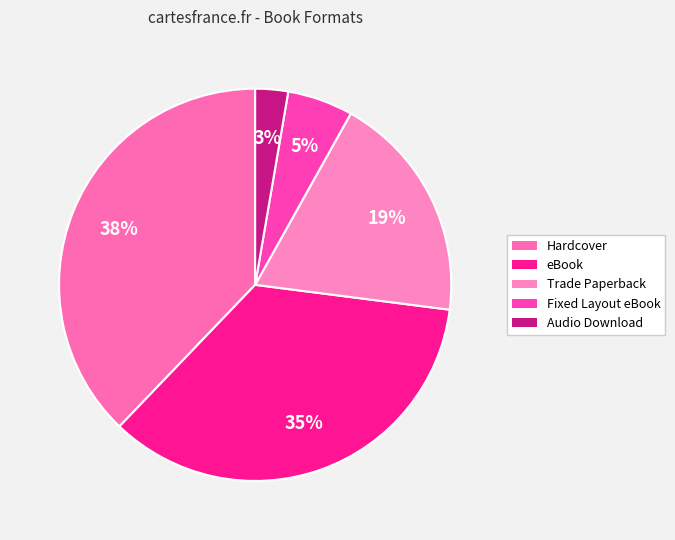

To the nearest percent, what percentage of the pie is Audio Download?

3%